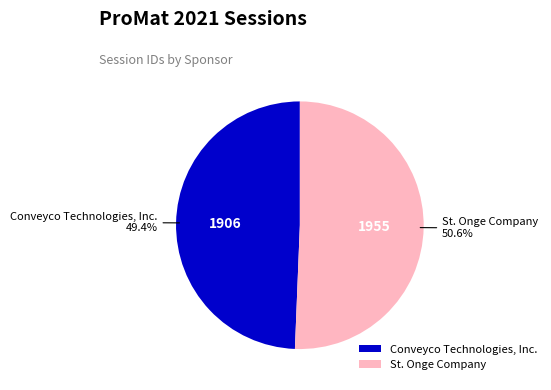

What is the majority slice?

St. Onge Company